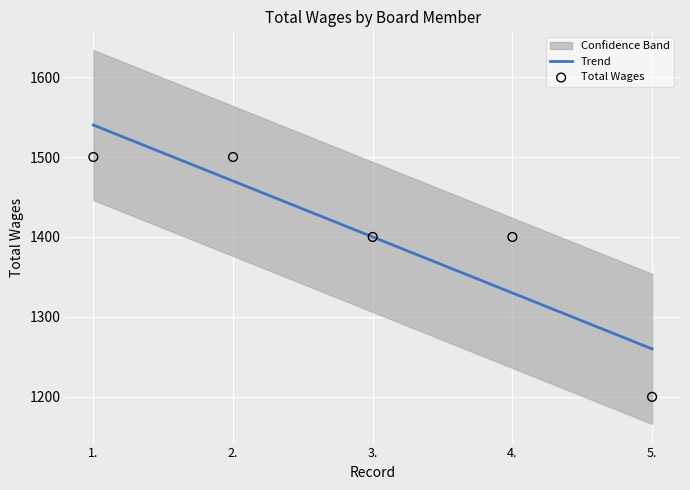

At how many categories does at least one series exceed 1340?

4